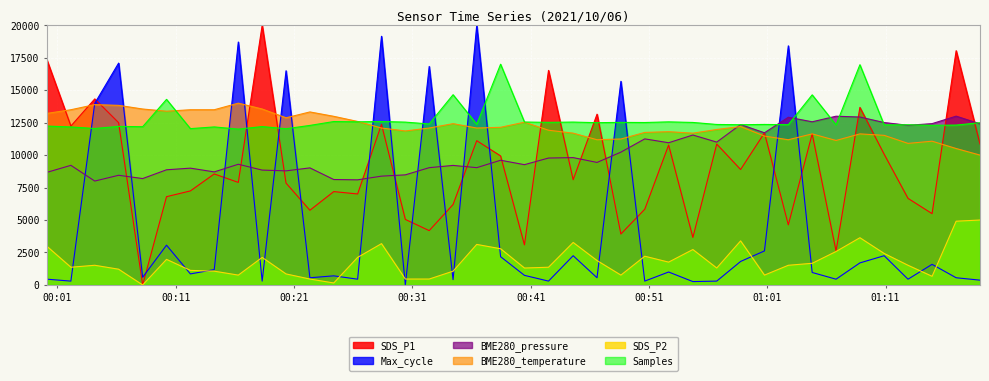

True or false: Max_cycle has a value of 3205.1 at 2021/10/06 00:44:36.

False